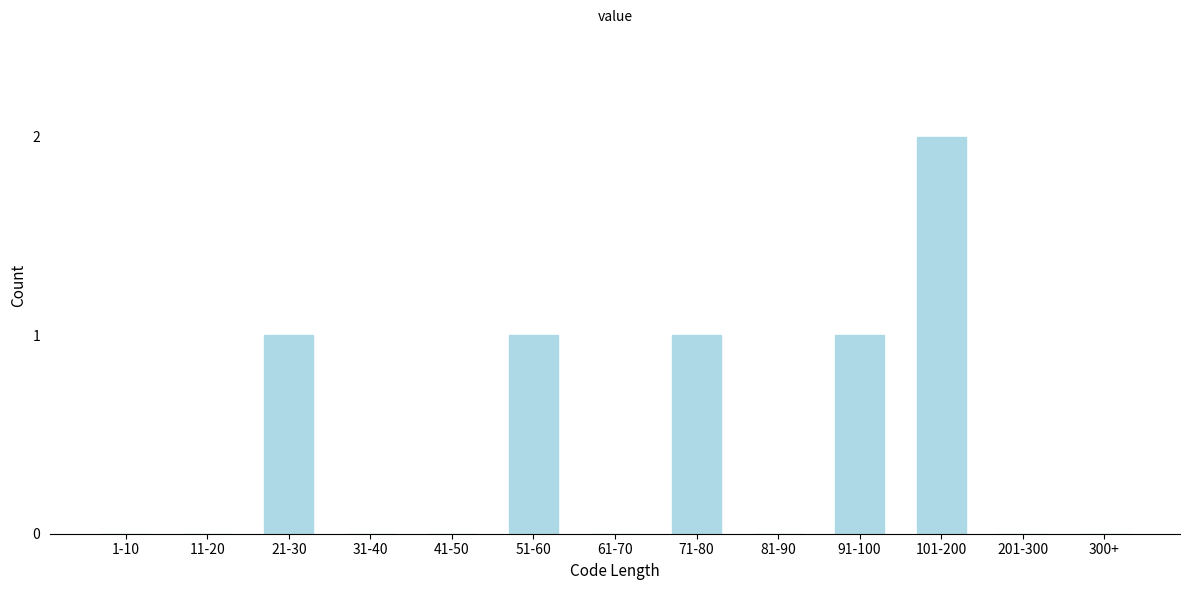

Reading right to left, extract all data points from this chart.

300+=0	201-300=0	101-200=2	91-100=1	81-90=0	71-80=1	61-70=0	51-60=1	41-50=0	31-40=0	21-30=1	11-20=0	1-10=0